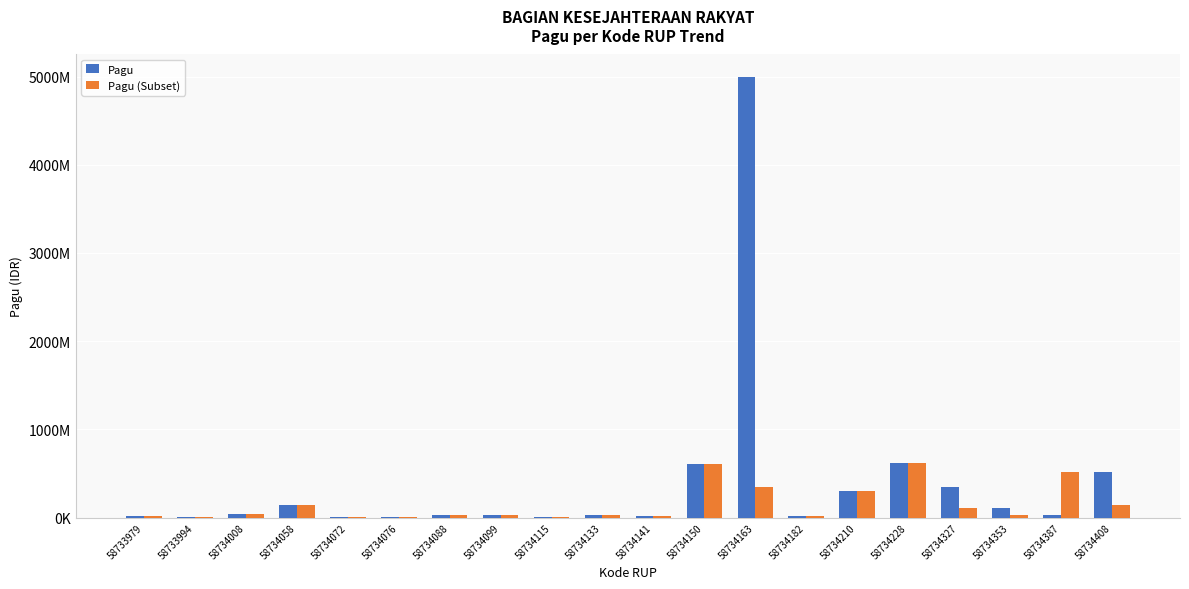

Is it true that Pagu equals 34800000 at 58734088?

True